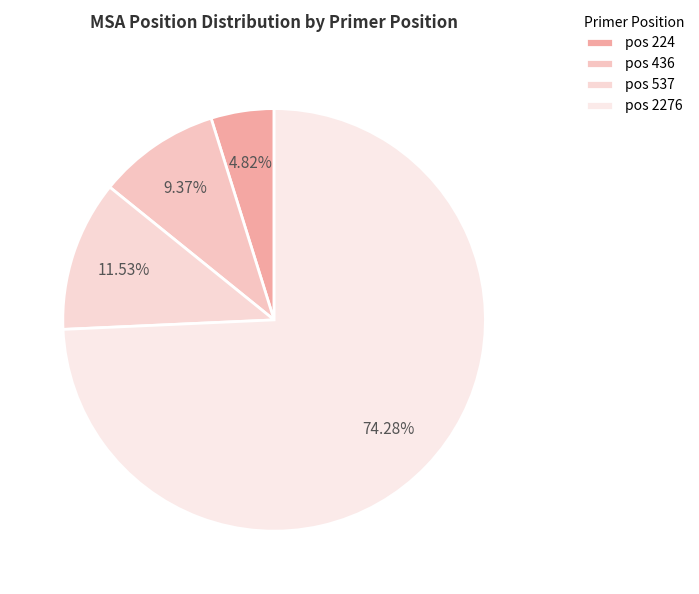

Rank the categories by value from lowest to highest.

pos 224, pos 436, pos 537, pos 2276